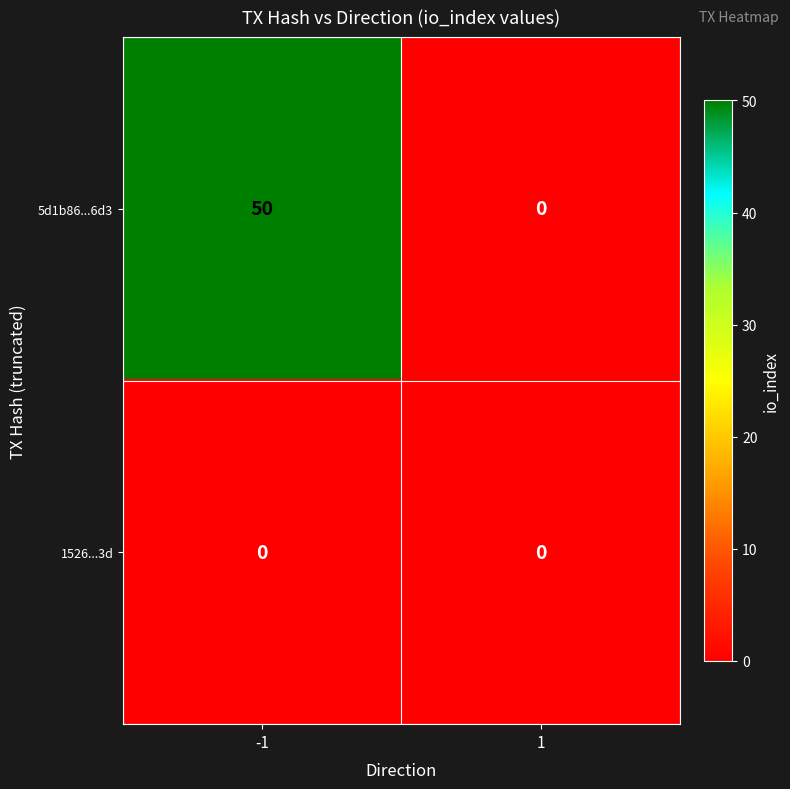

True or false: 1526...3d has a value of 0 at -1.

True